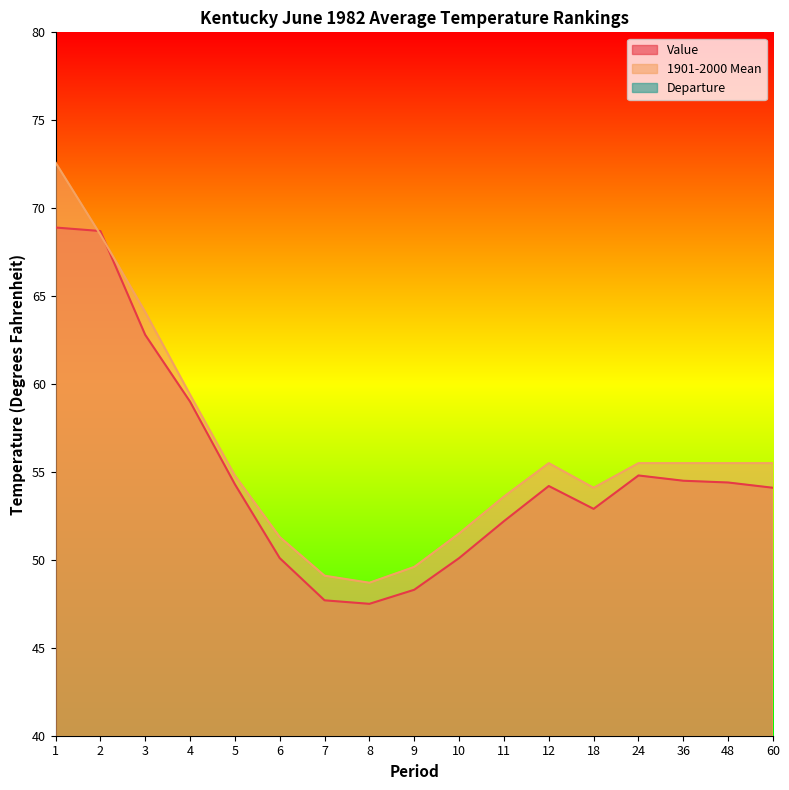

Is it true that 1901-2000 Mean equals 55.5 at 48?

True